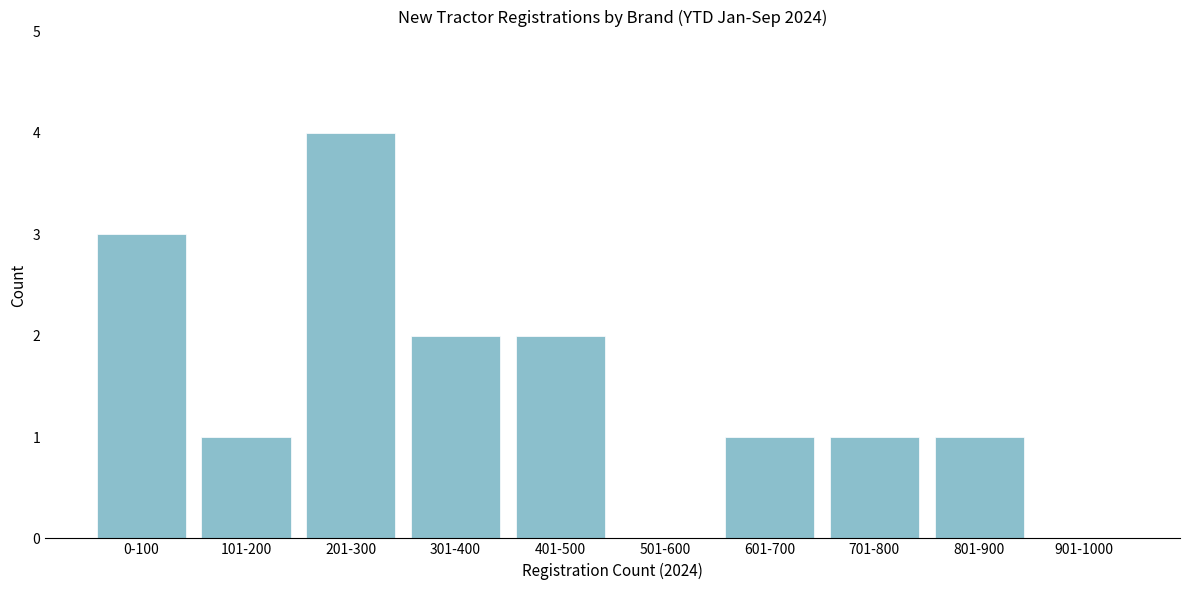

Reading right to left, extract all data points from this chart.

901-1000=0	801-900=1	701-800=1	601-700=1	501-600=0	401-500=2	301-400=2	201-300=4	101-200=1	0-100=3